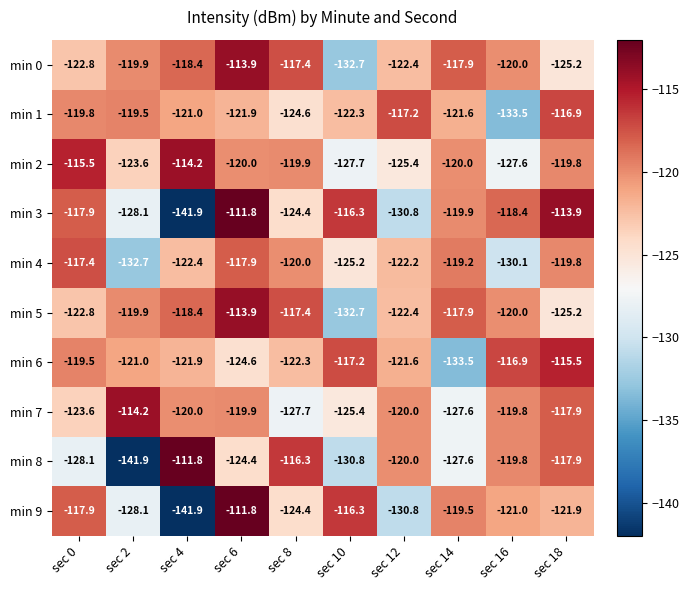

Rank the categories by min 1 value from highest to lowest.

sec 18, sec 12, sec 2, sec 0, sec 4, sec 14, sec 6, sec 10, sec 8, sec 16